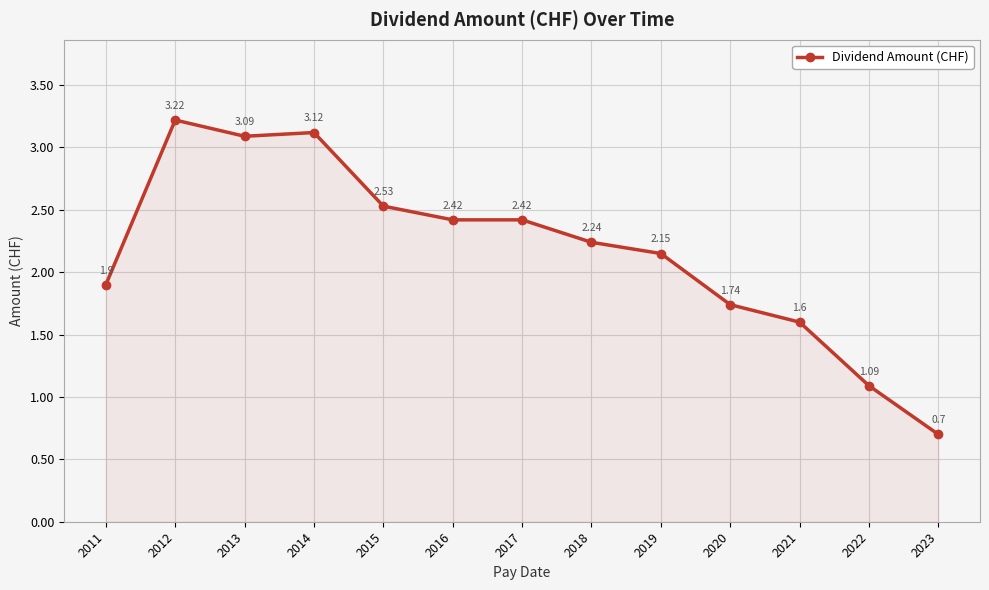

Read the value at 2021.

1.6